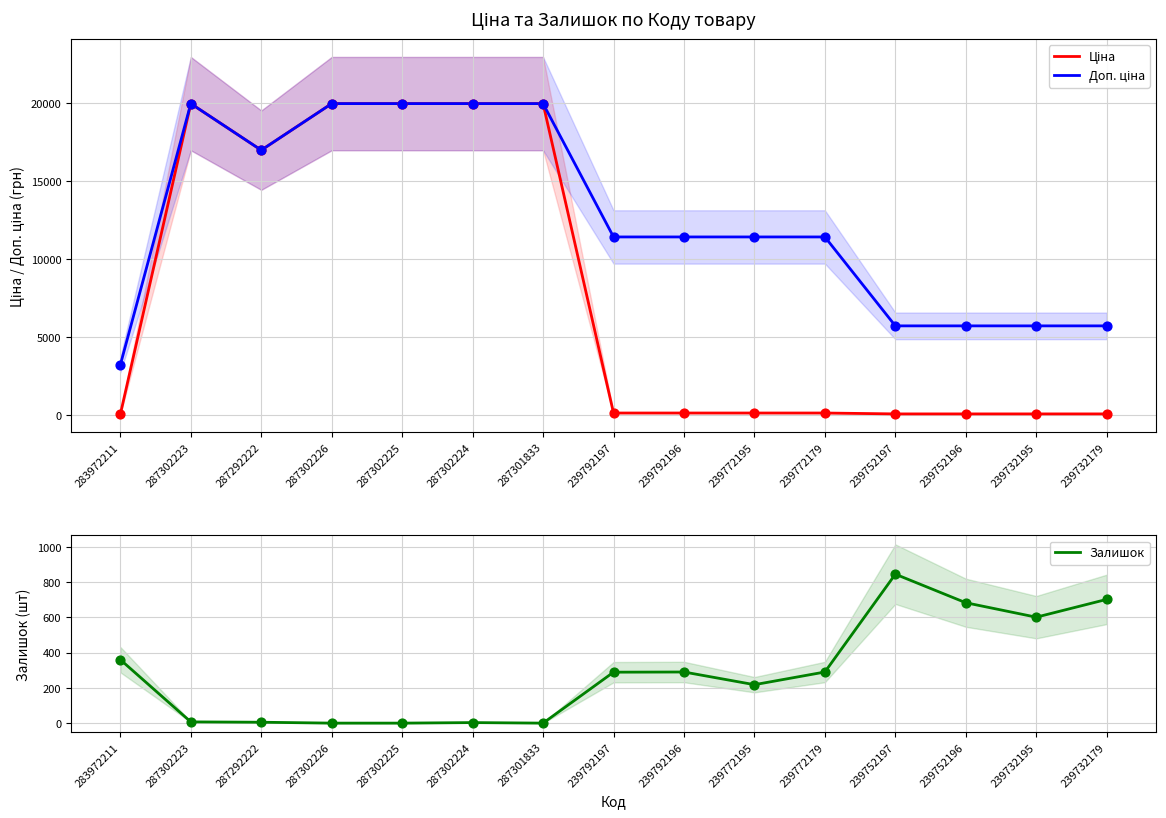

Which series has the largest total across all categories?

Доп. ціна